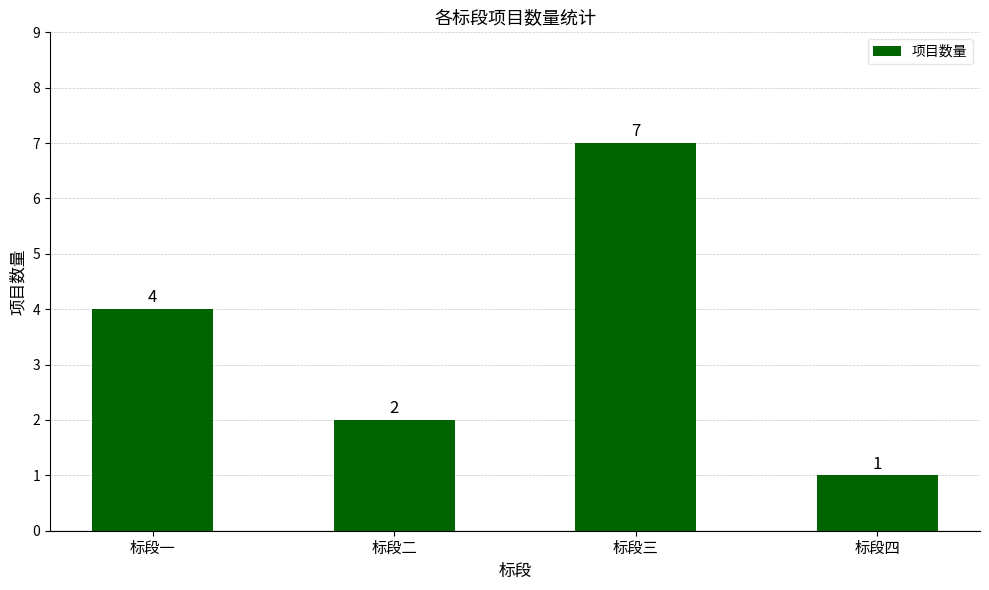

Reading left to right, transcribe all the data shown in this chart.

标段一=4	标段二=2	标段三=7	标段四=1